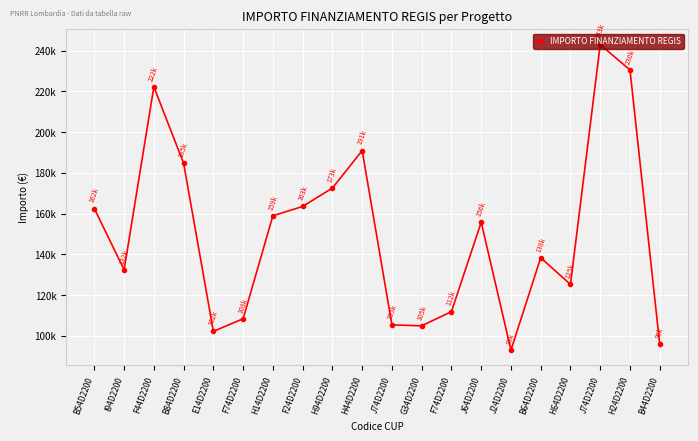

What is the average value?

150086.8